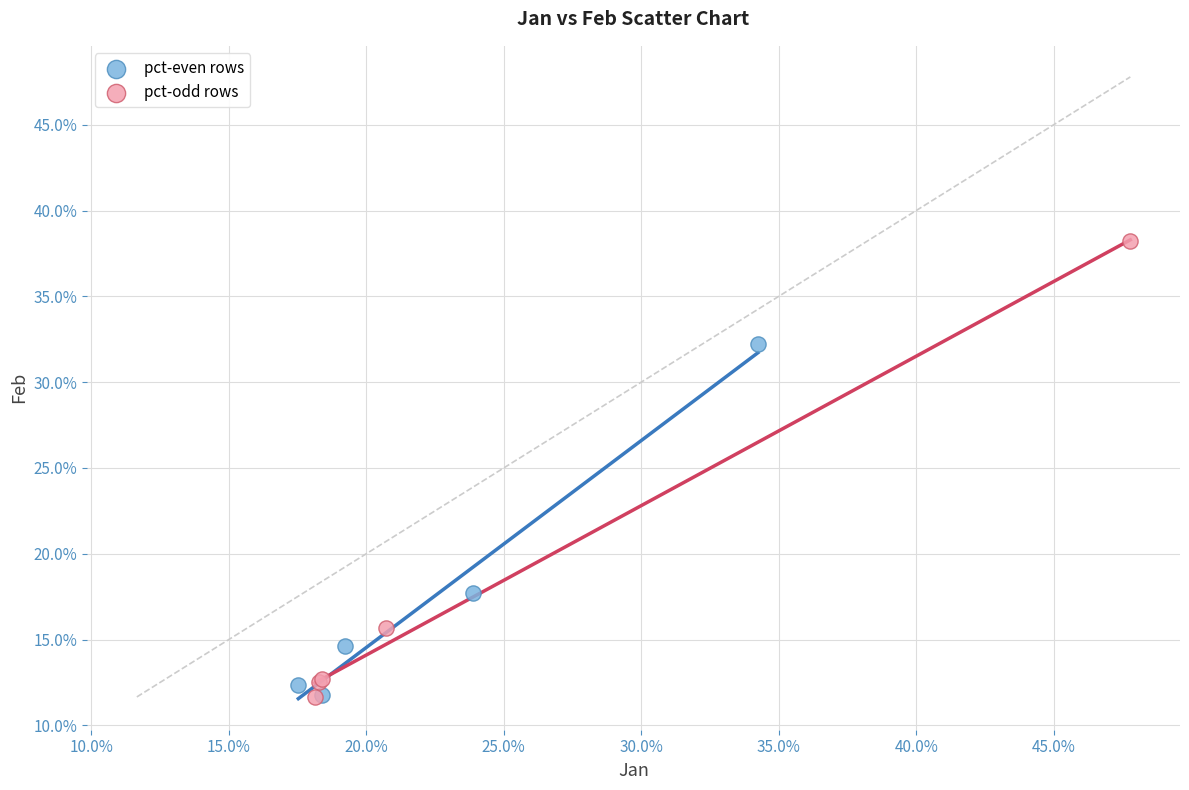

What are all the series names shown in the legend?

pct-even rows, pct-odd rows